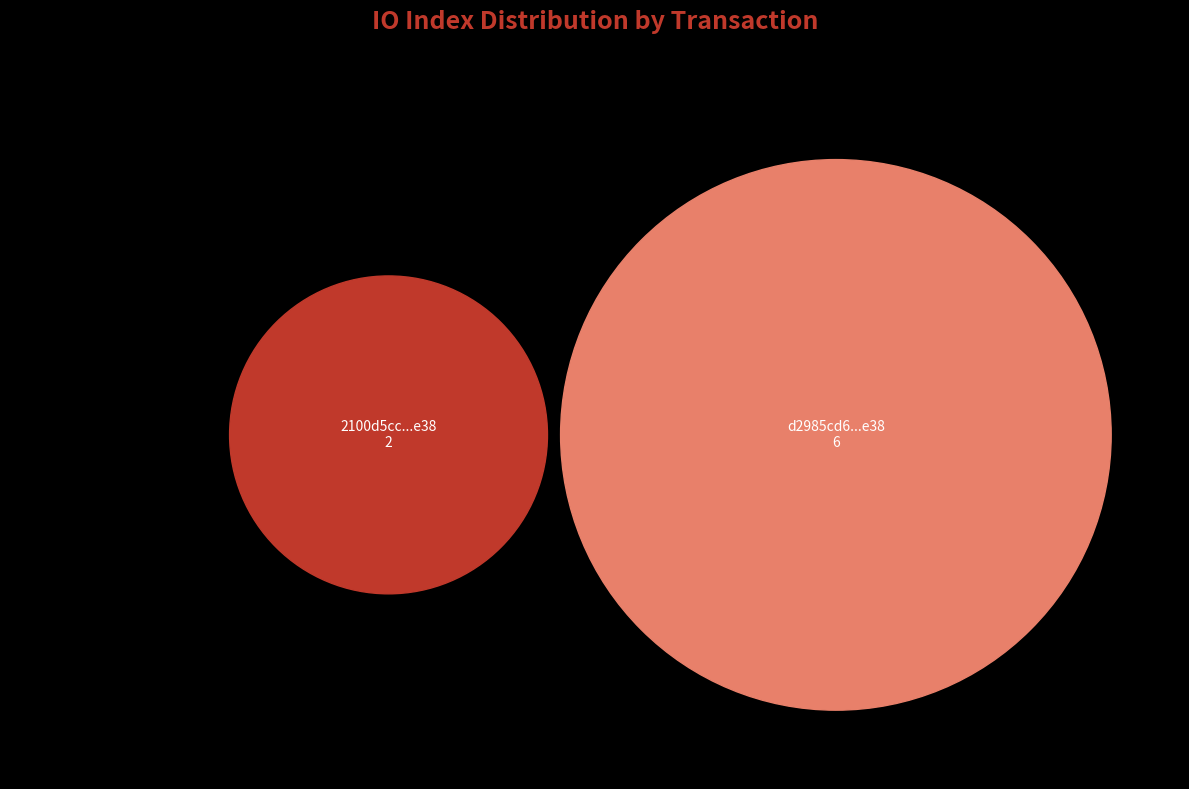

To the nearest percent, what portion does tx_hash_1 represent?

25%